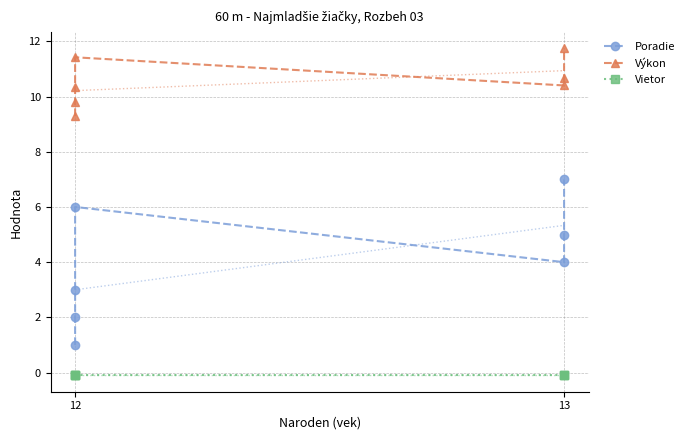

What is the label of the 6th point from the right?

13